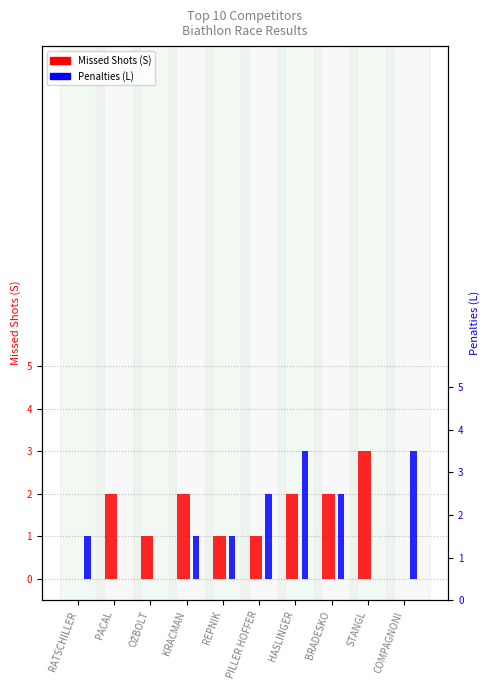

How many bars are there in each group?

2